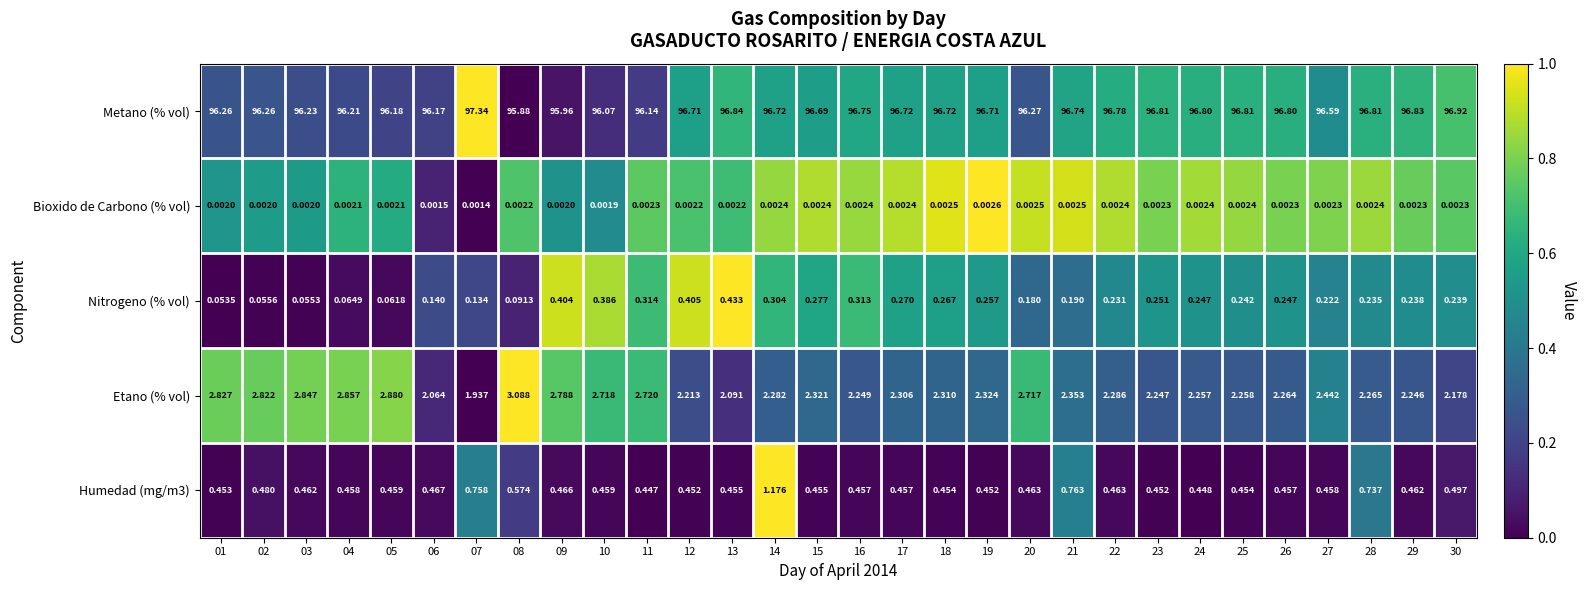

Which series changed the most between 07 and 28?

Metano (% vol)